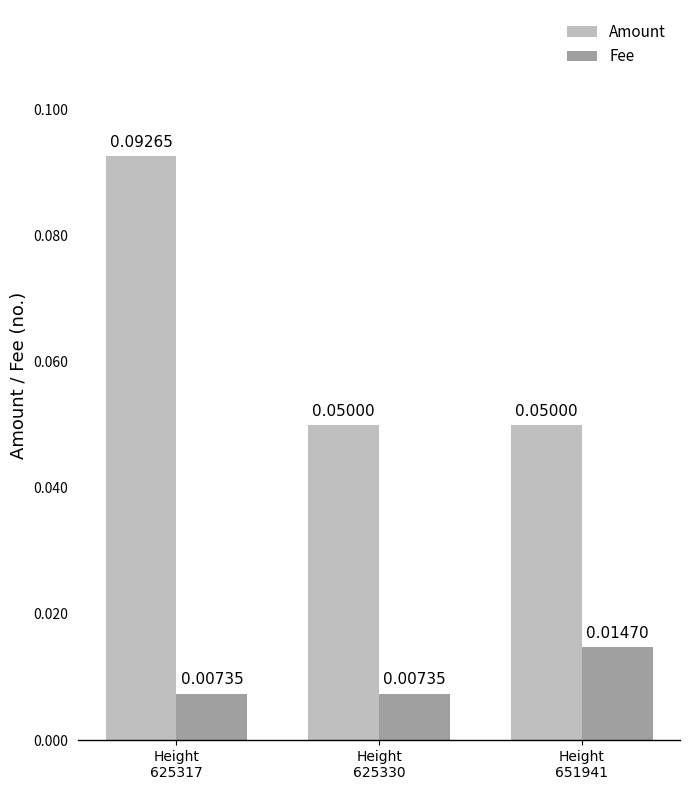

Is the value of Amount at Height
625317 greater than the value of Fee at Height
651941?

Yes